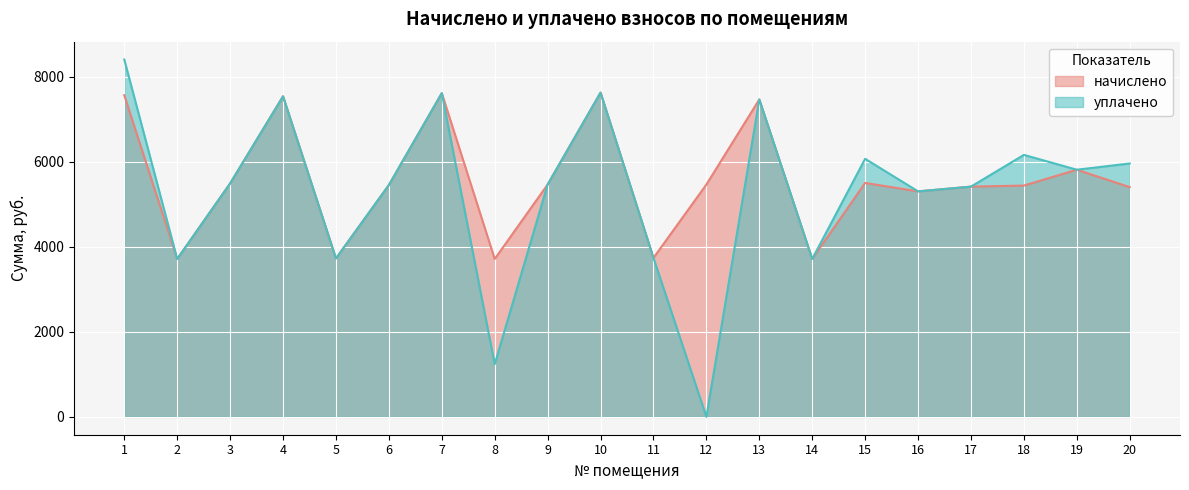

Which series has the largest range (max minus min)?

уплачено